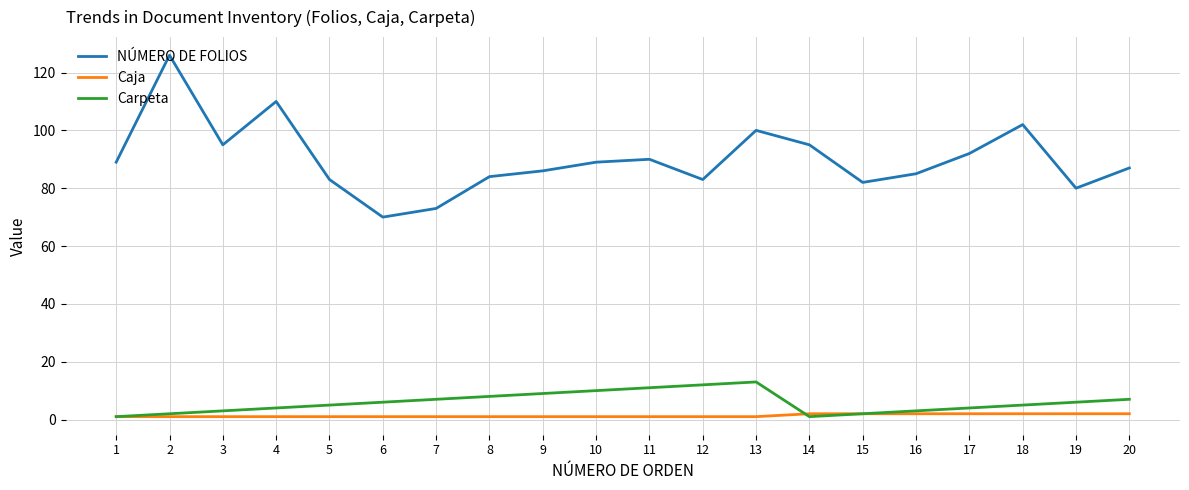

True or false: NÚMERO DE FOLIOS and Caja cross at least once.

False